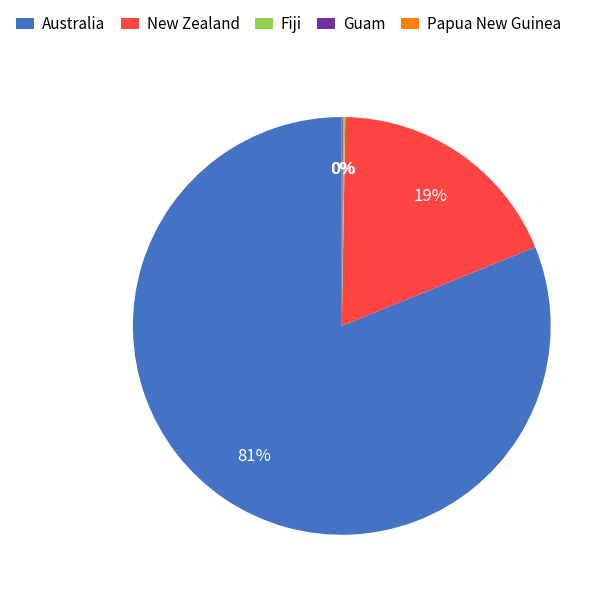

True or false: New Zealand accounts for 19% of the total.

True